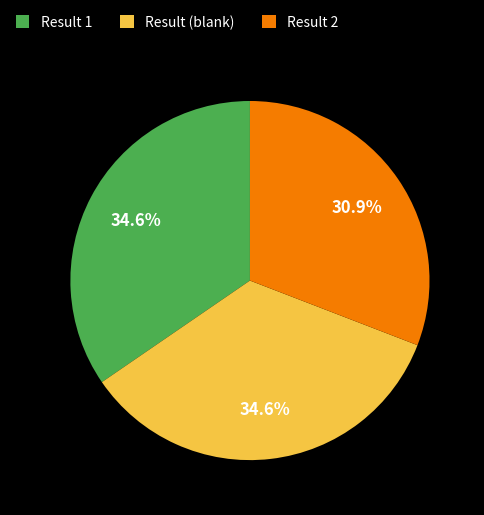

Does Result (blank) account for over 50% of the chart?

No